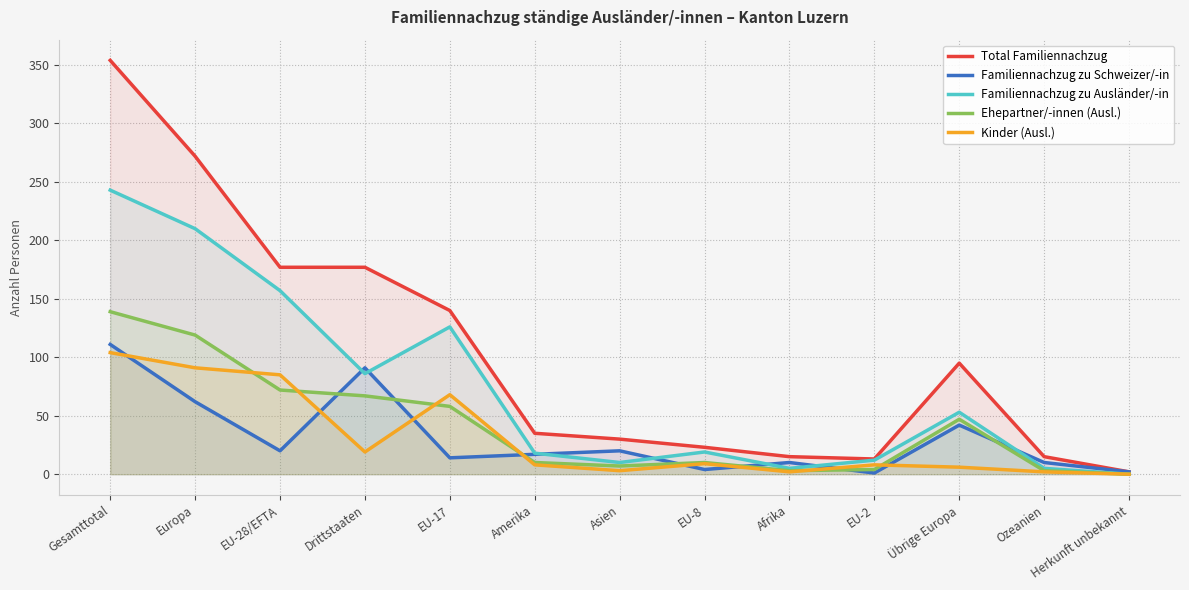

Is it true that Ehepartner/-innen (Ausl.) equals 10 at Amerika?

True